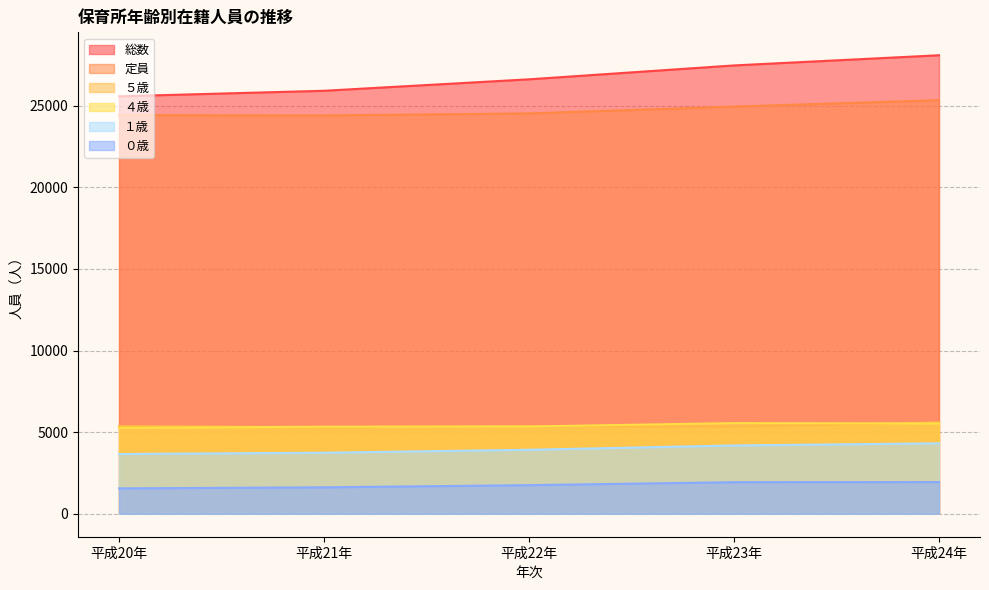

What is the difference between the maximum and minimum values in the １歳 series?

655